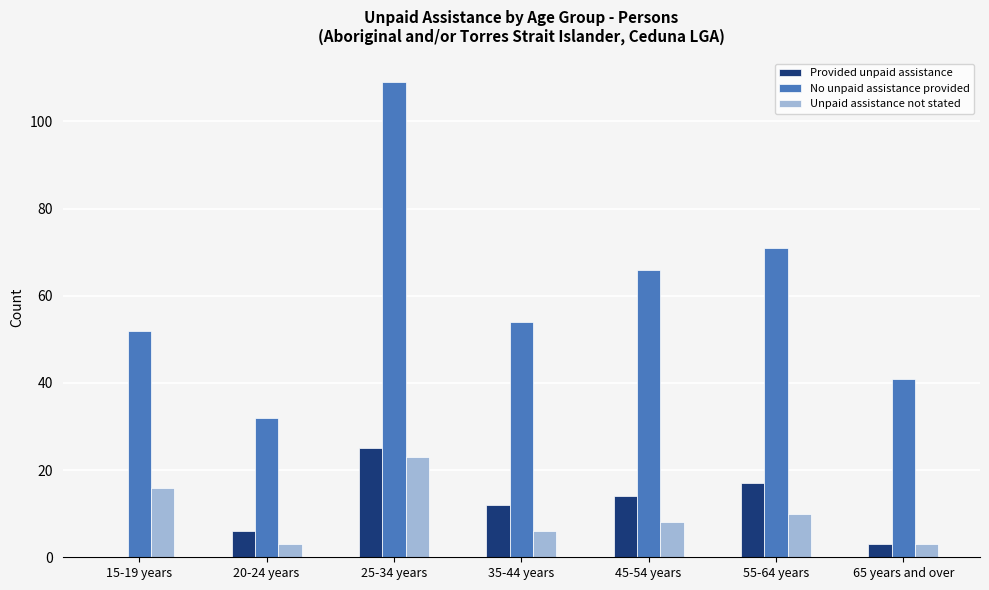

How many distinct data groups are displayed?

3